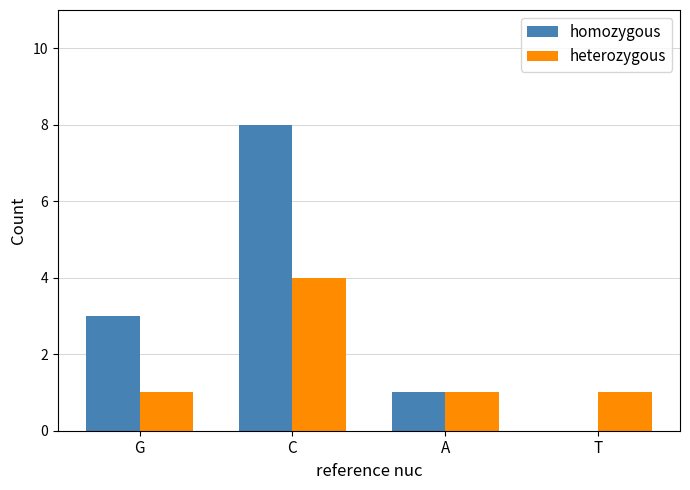

The homozygous series shows 4 at T. True or false?

False